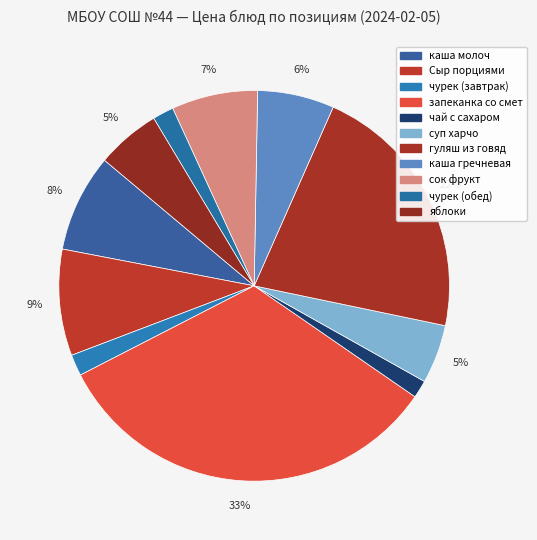

Count the number of slices in the pie.

11